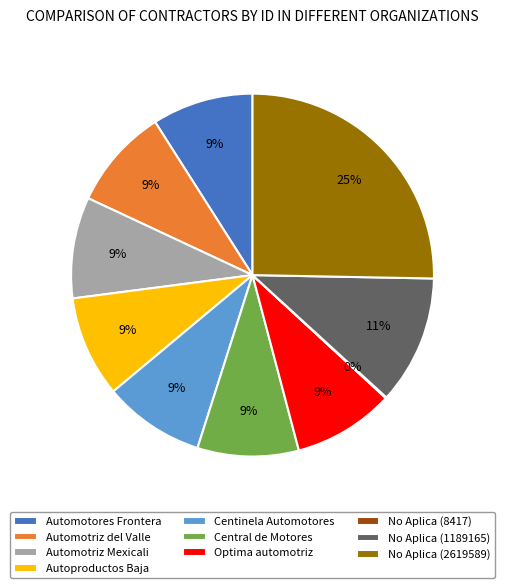

The Optima automotriz slice represents 9% of the pie. True or false?

True